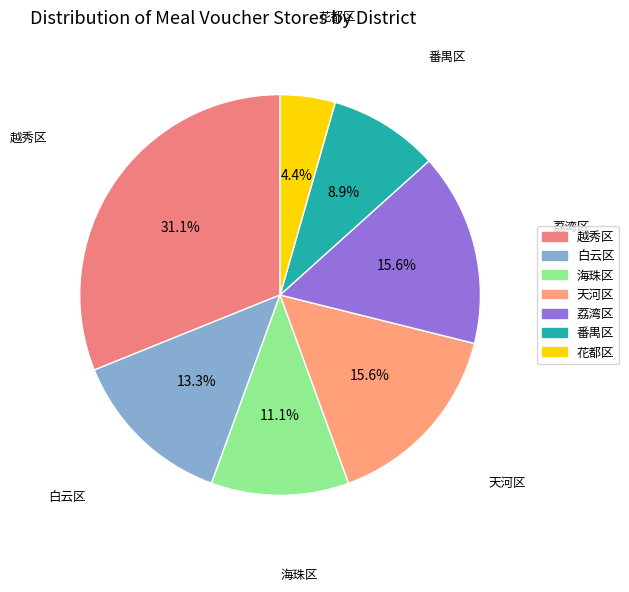

Between 天河区 and 海珠区, which is larger?

天河区